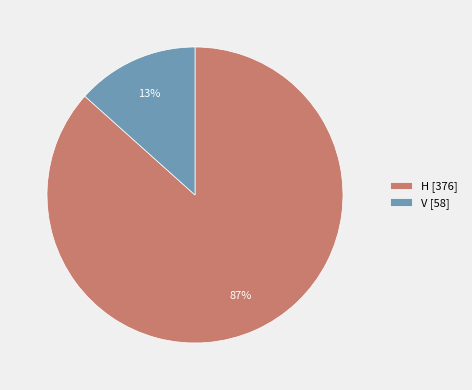

Rank the categories by value from highest to lowest.

H, V